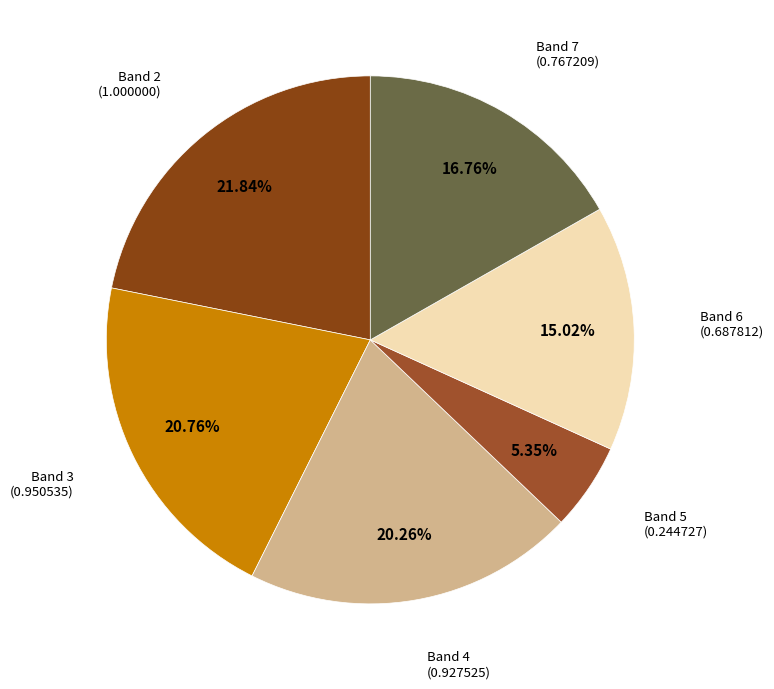

To the nearest percent, what portion does Band 3 represent?

21%